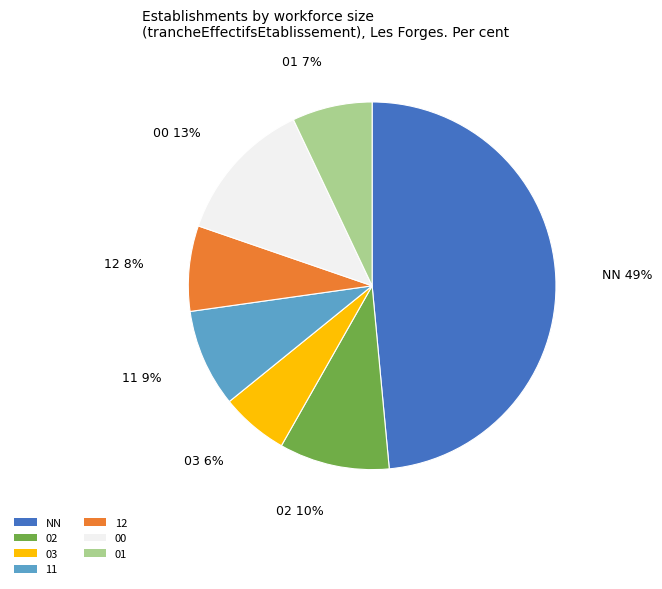

Does 11 account for over 50% of the chart?

No